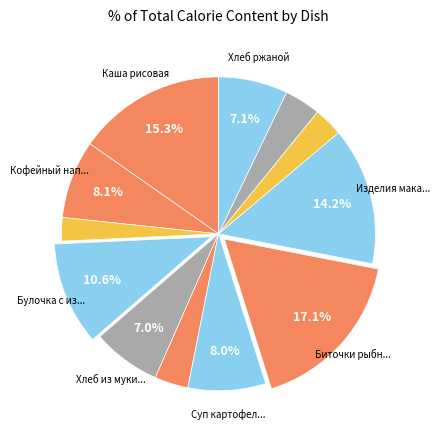

How many slices are in this pie chart?

12